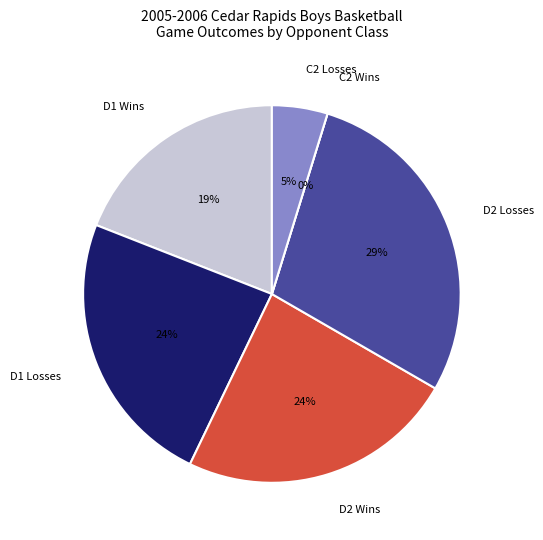

Between L and W, which is larger?

L